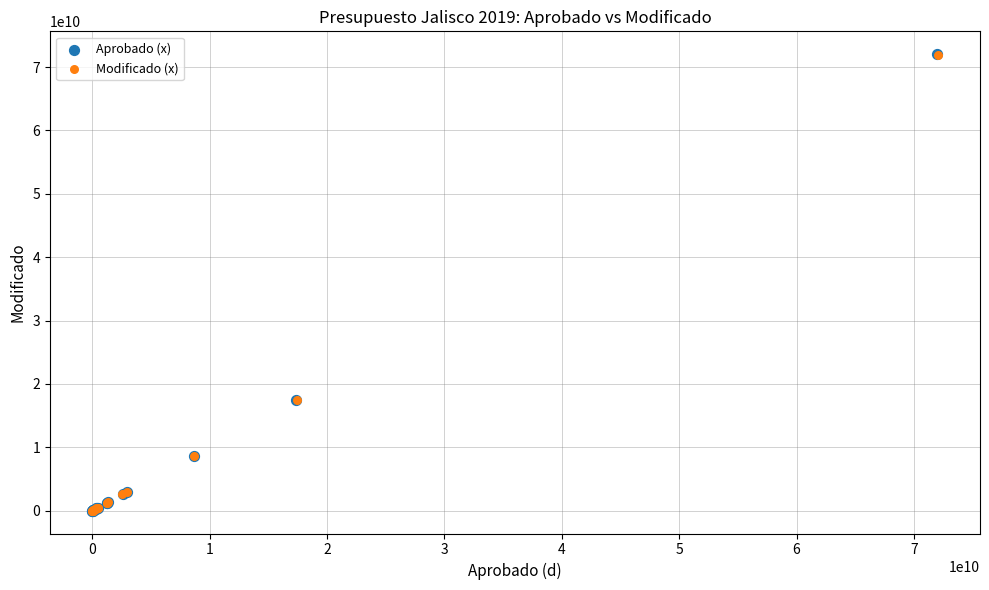

Which series has the largest Y range (max minus min)?

Aprobado (x)